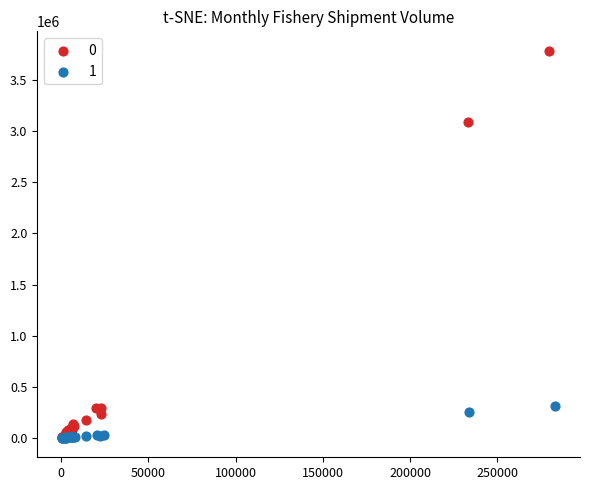

What are all the series names shown in the legend?

0, 1